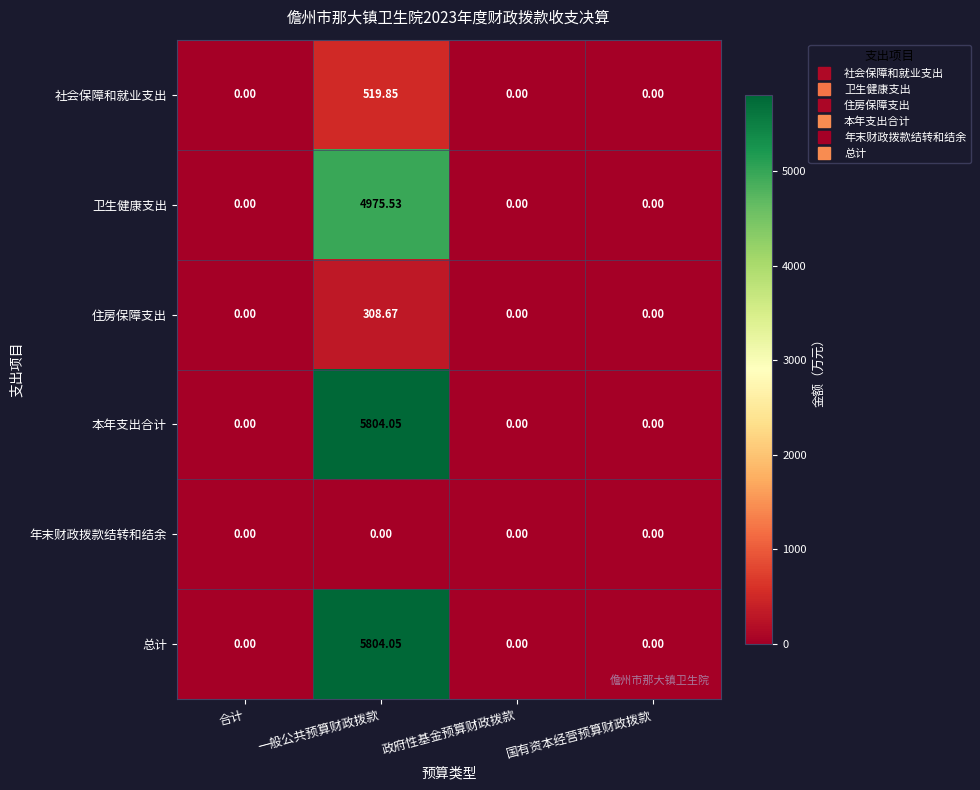

At which category is the sum across all series the highest?

一般公共预算财政拨款